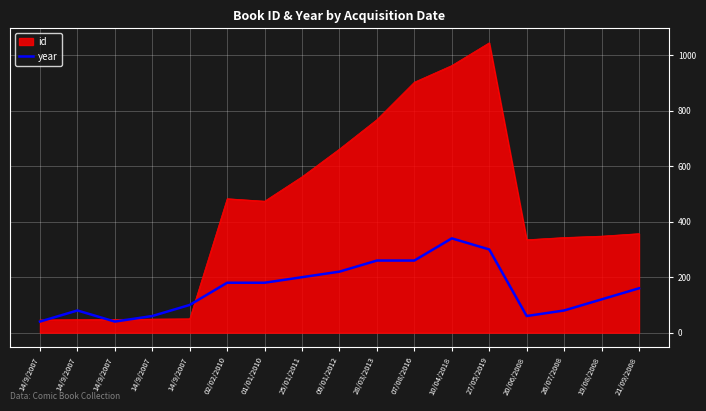

What is the label of the 17th point from the right?

14/9/2007